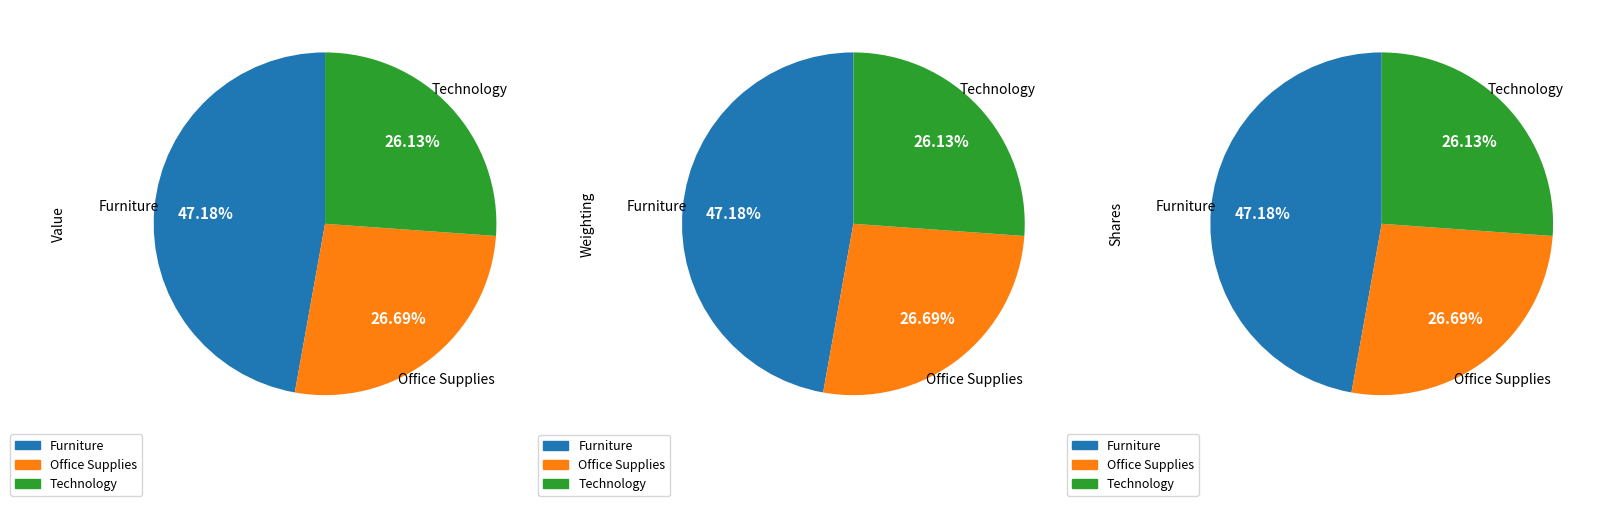

True or false: AMZN accounts for 1% of the total.

False